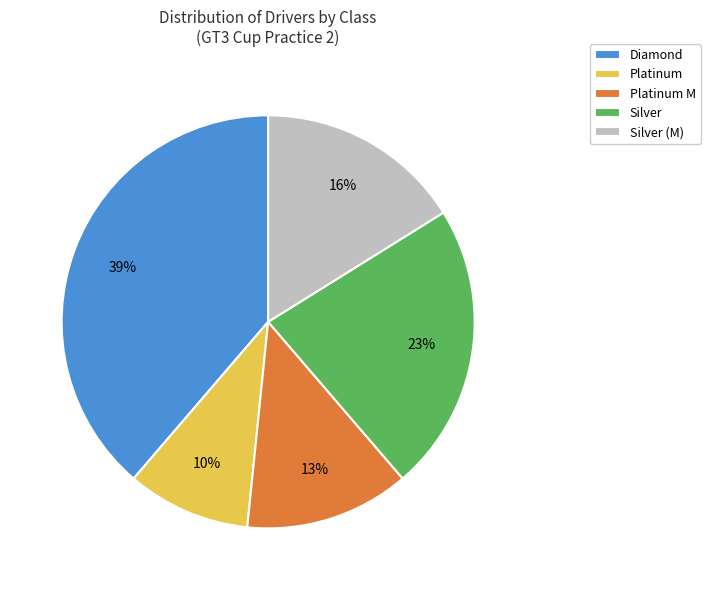

Combined, do Diamond and Silver (M) account for over 50%?

Yes